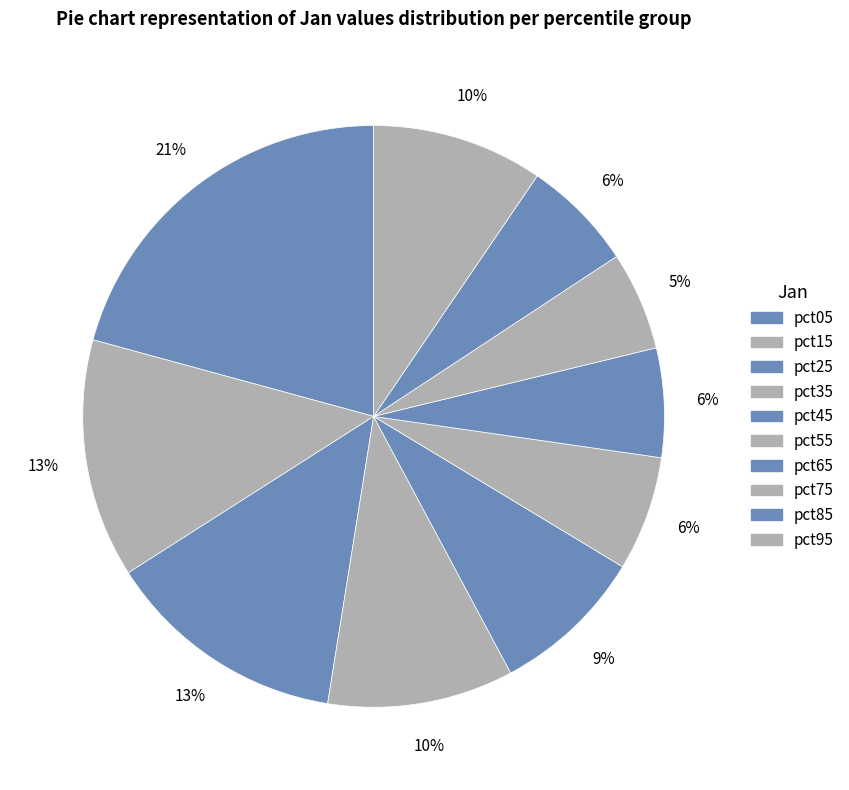

To the nearest percent, what is the combined percentage of pct45 and pct95?

18%